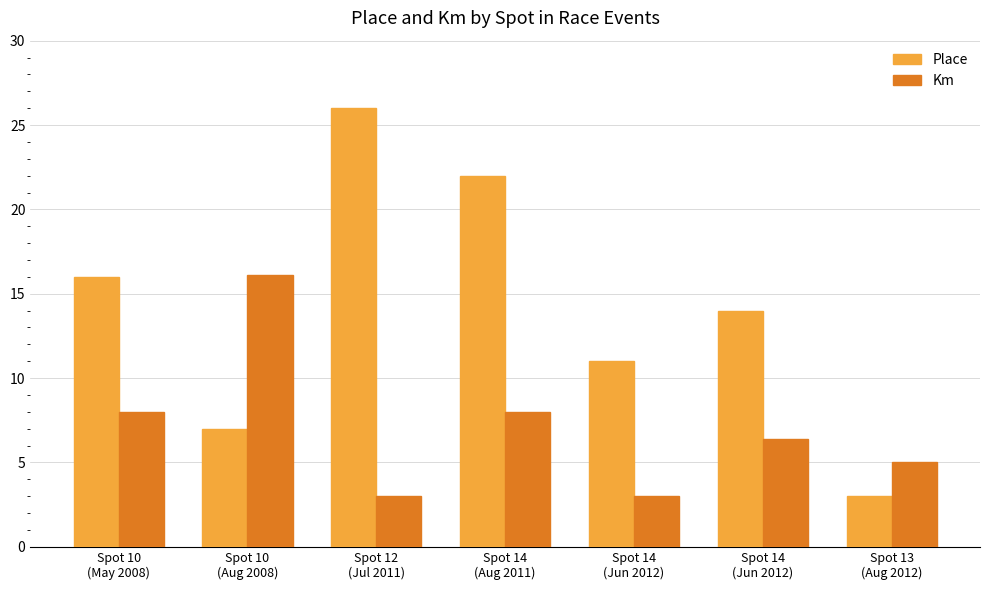

Are the bars horizontal?

No